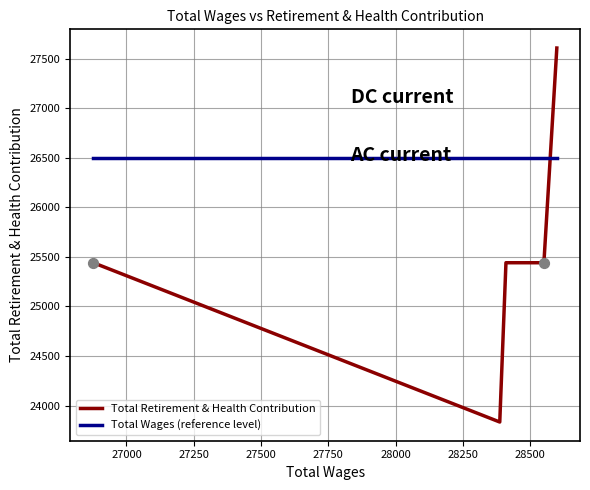

At how many categories does at least one series exceed 27423?

1